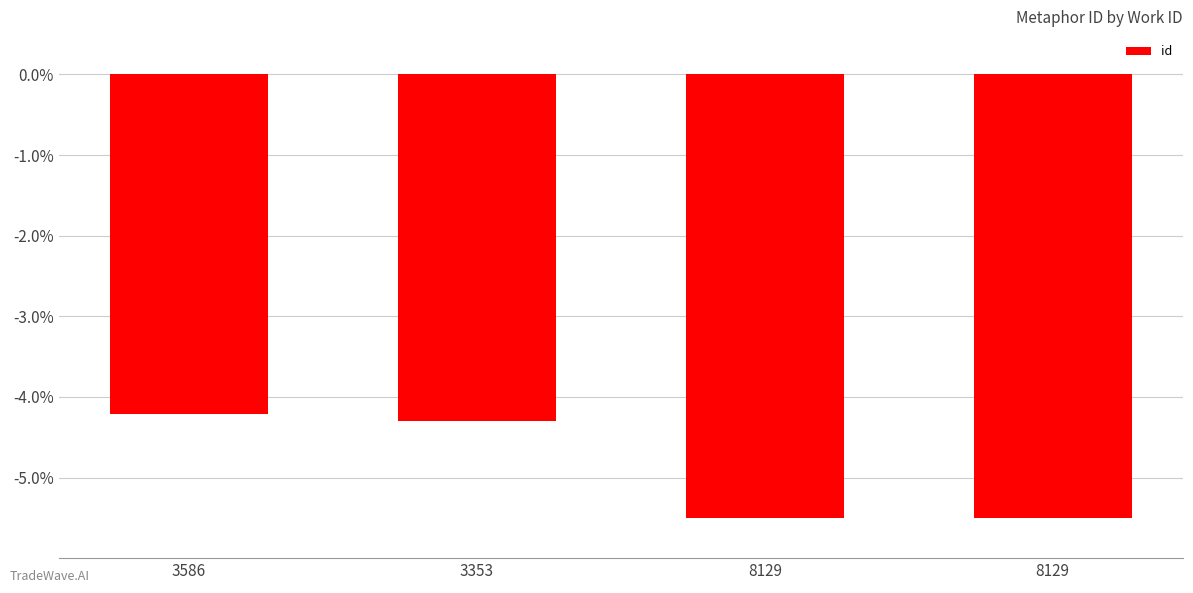

Where is the data nearest to the value -4?

3586